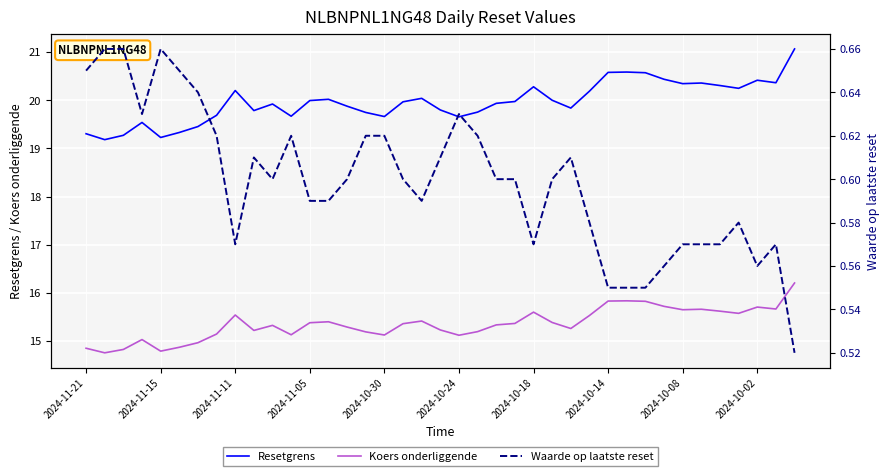

What is the sum of the Koers onderliggende values at 34 and 35?

31.2